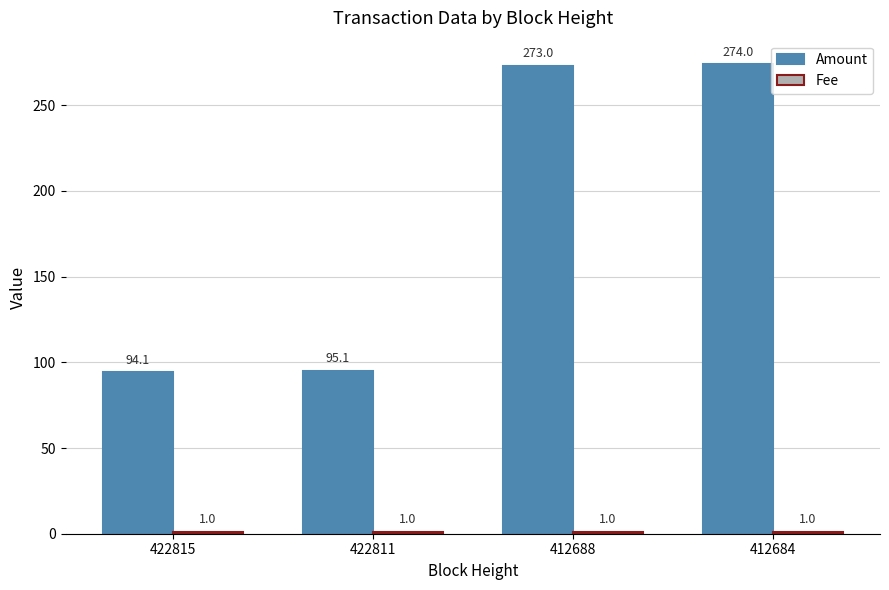

Is it true that Amount equals 94.1 at 422815?

True